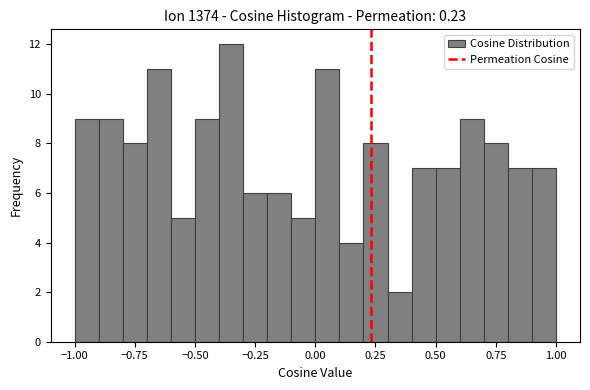

Read against the x-axis, roughly where is the centre of the tallest bar?

-0.35